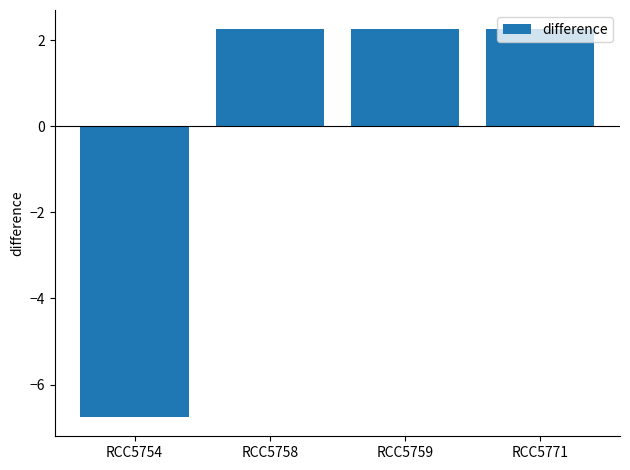

How many values are below 2?

1